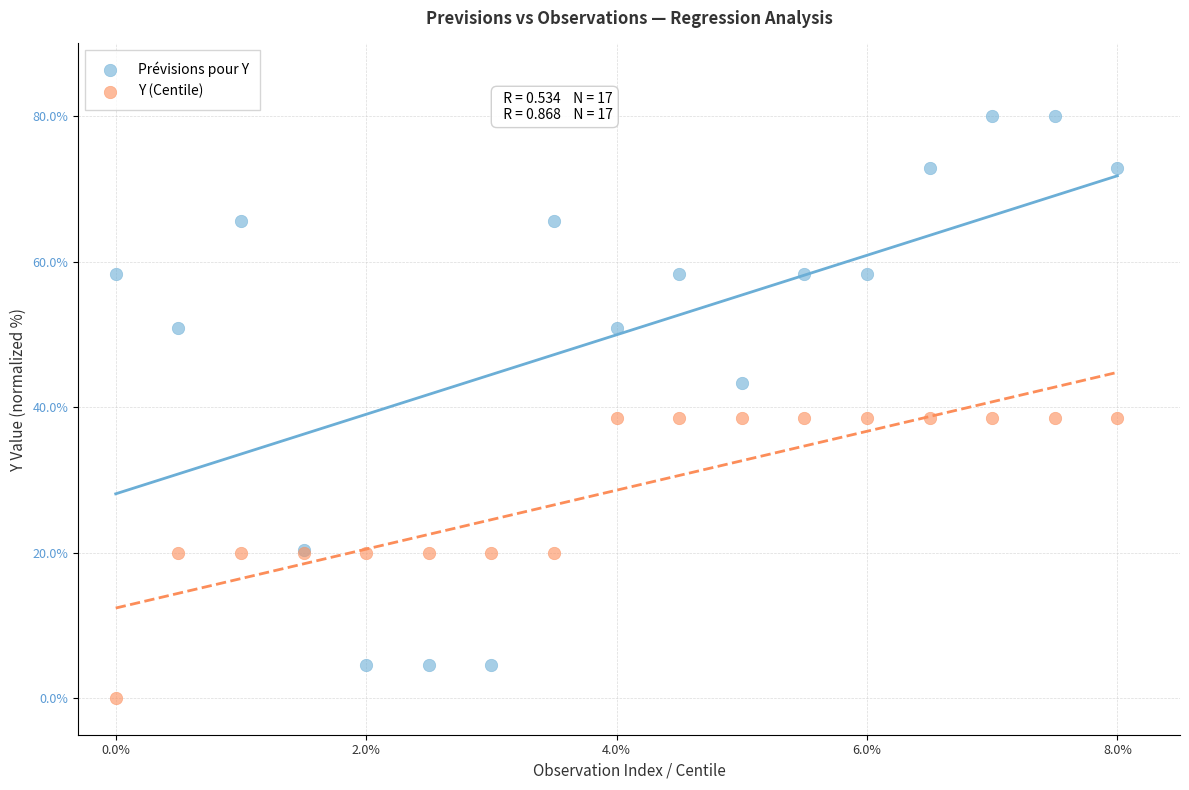

Which series reaches the minimum Y coordinate?

Y (Centile)